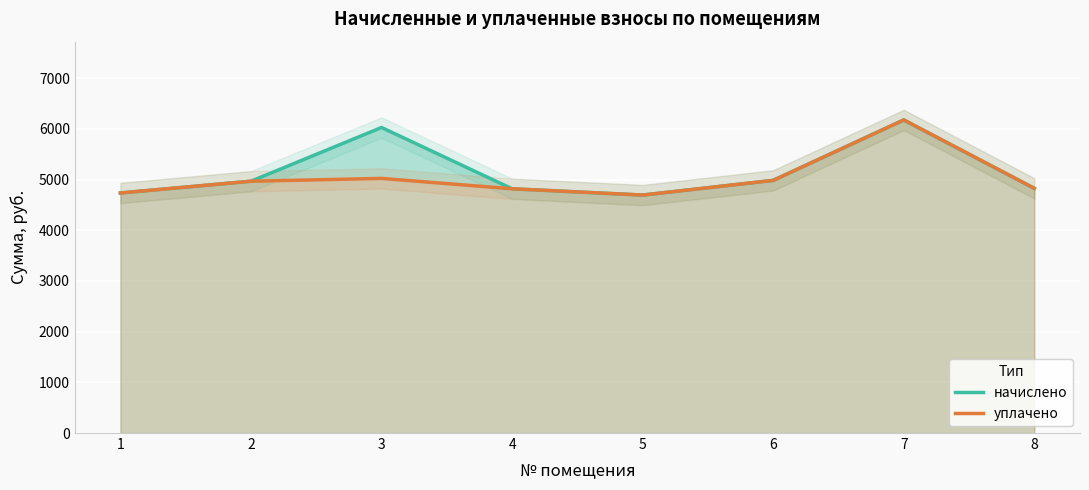

List the series in order of their overall mean, lowest first.

уплачено, начислено